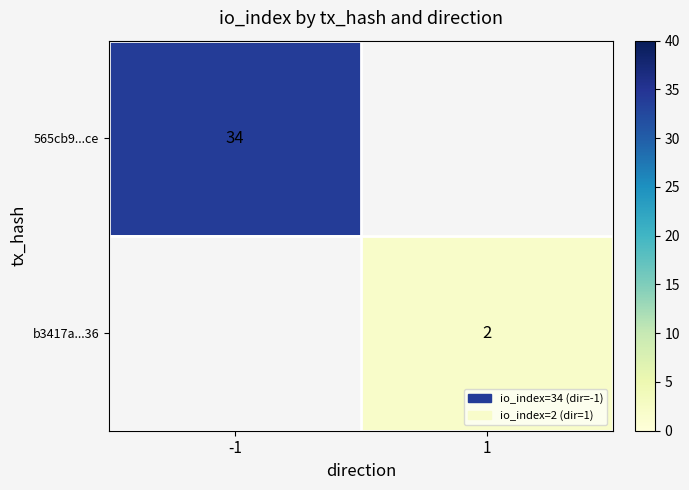

The value of b3417a...36 at 1 is 0.8. True or false?

False